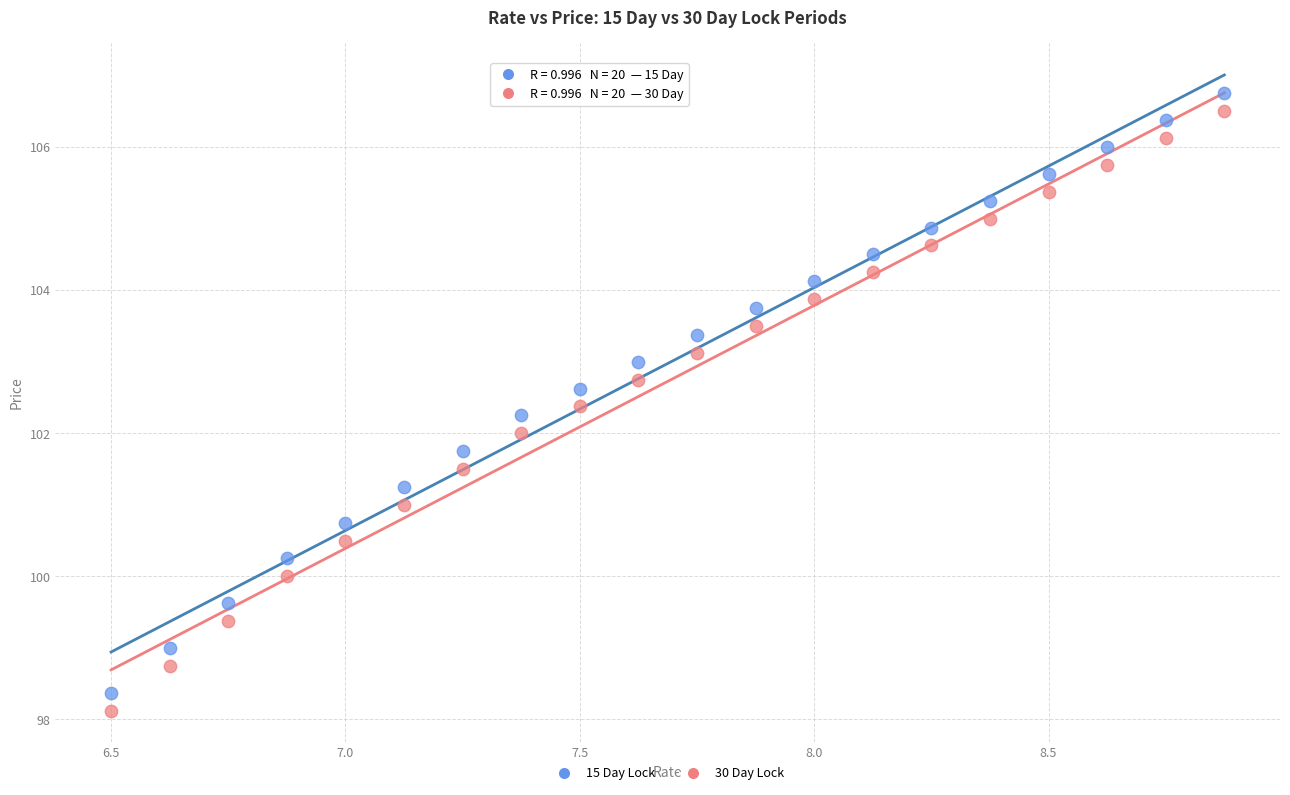

Across all data points, what is the range of Y values (max minus min)?

8.6